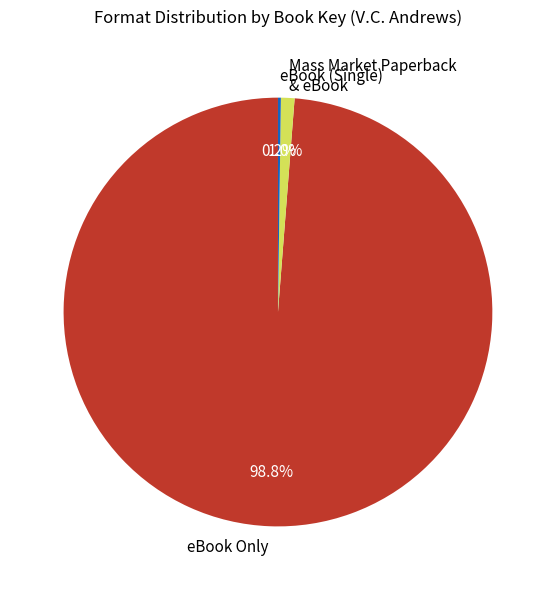

Is there a majority slice in this chart?

Yes